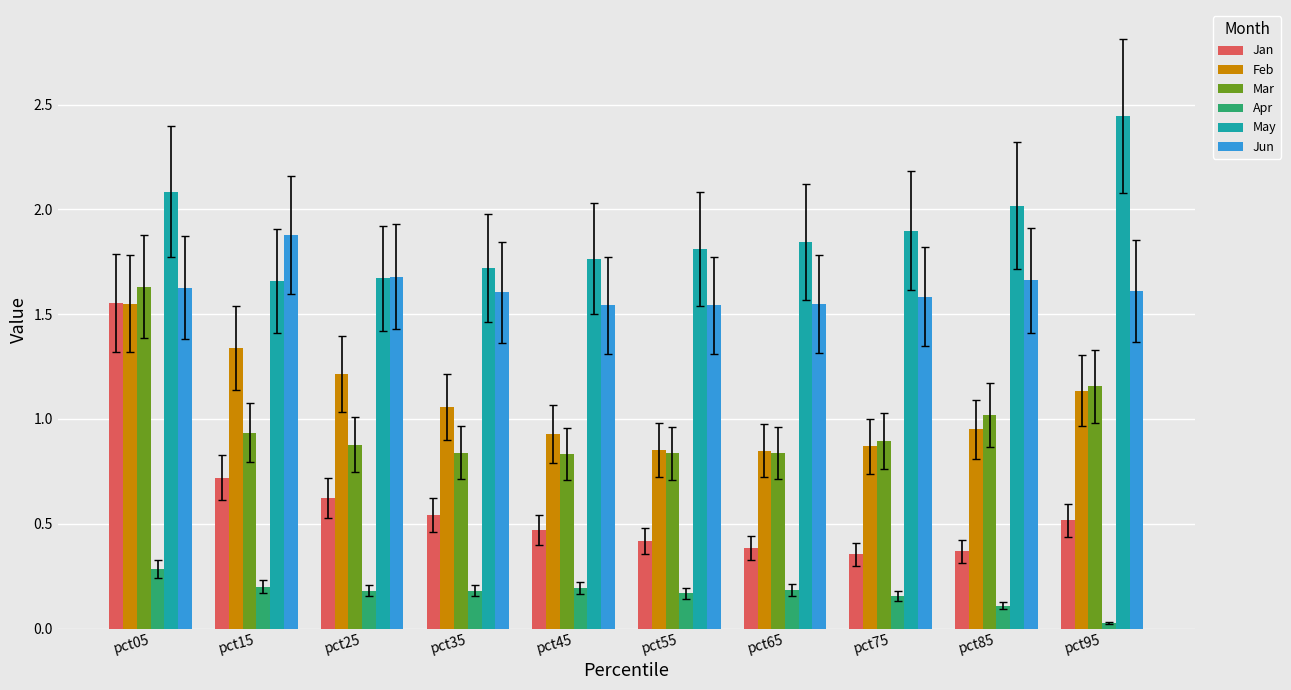

What is the highest value of the Apr series?

0.3